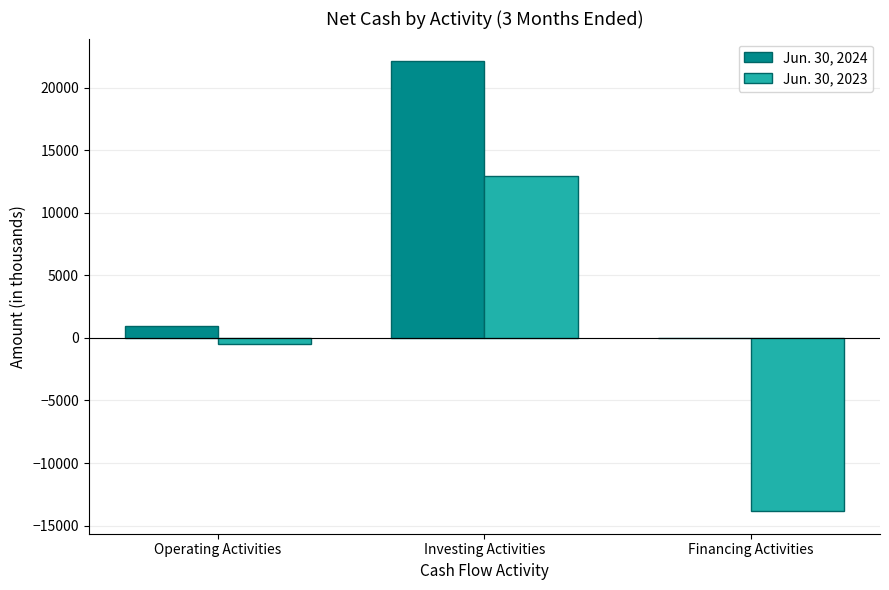

At which category is the sum across all series the highest?

Investing Activities